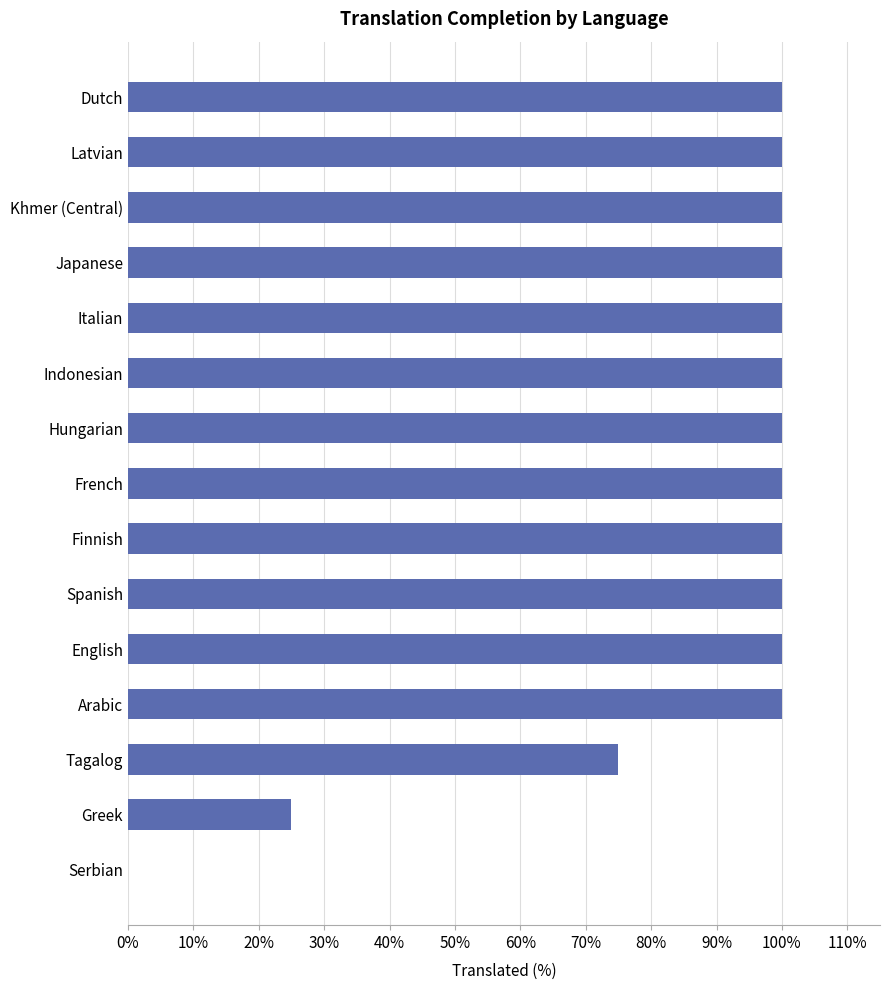

What is the sum of all values?

1300